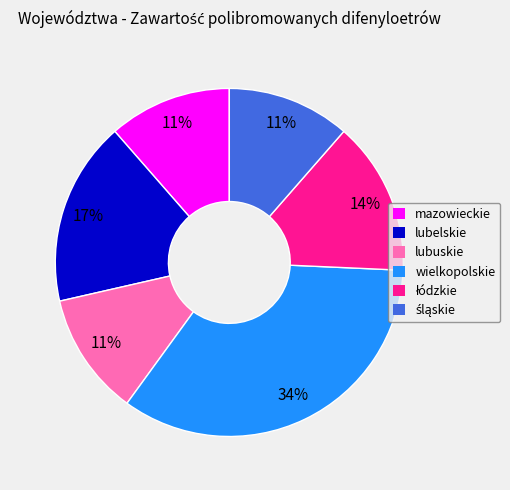

Does any single category account for the majority?

No